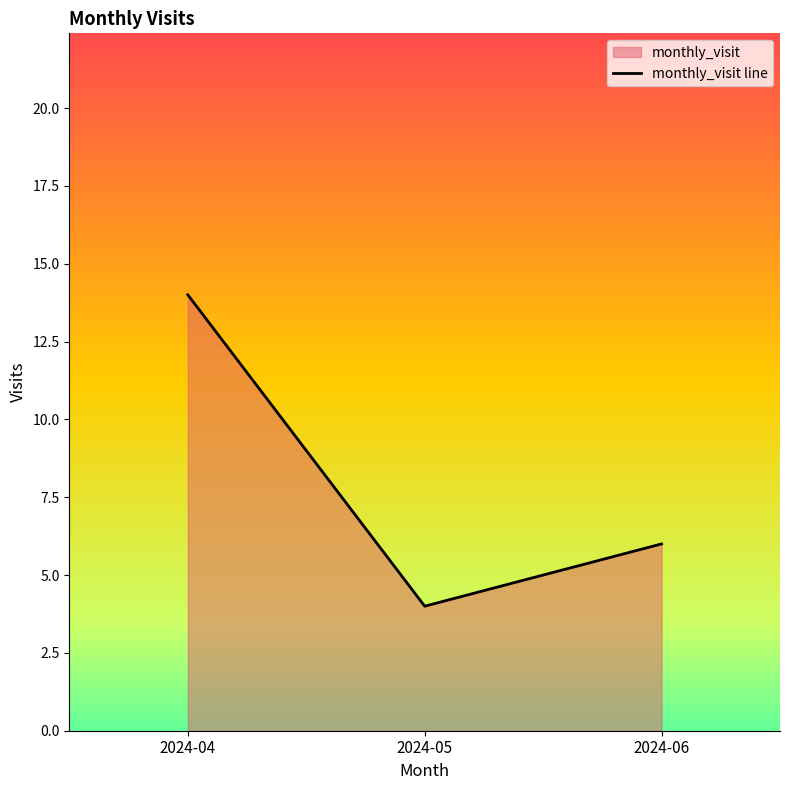

List the labels in order of value, largest first.

2024-04, 2024-06, 2024-05